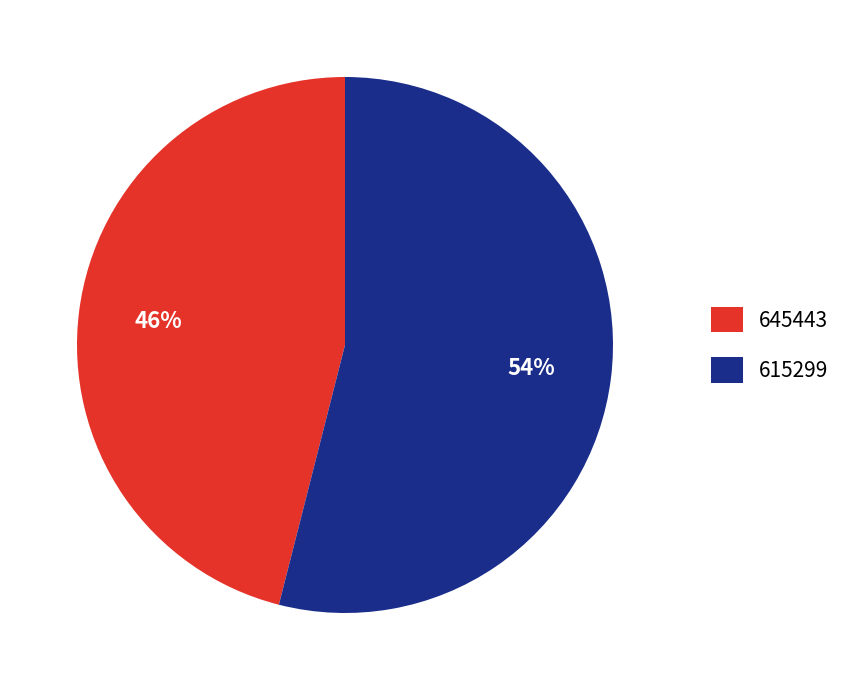

Which has a higher value, 645443 or 615299?

615299